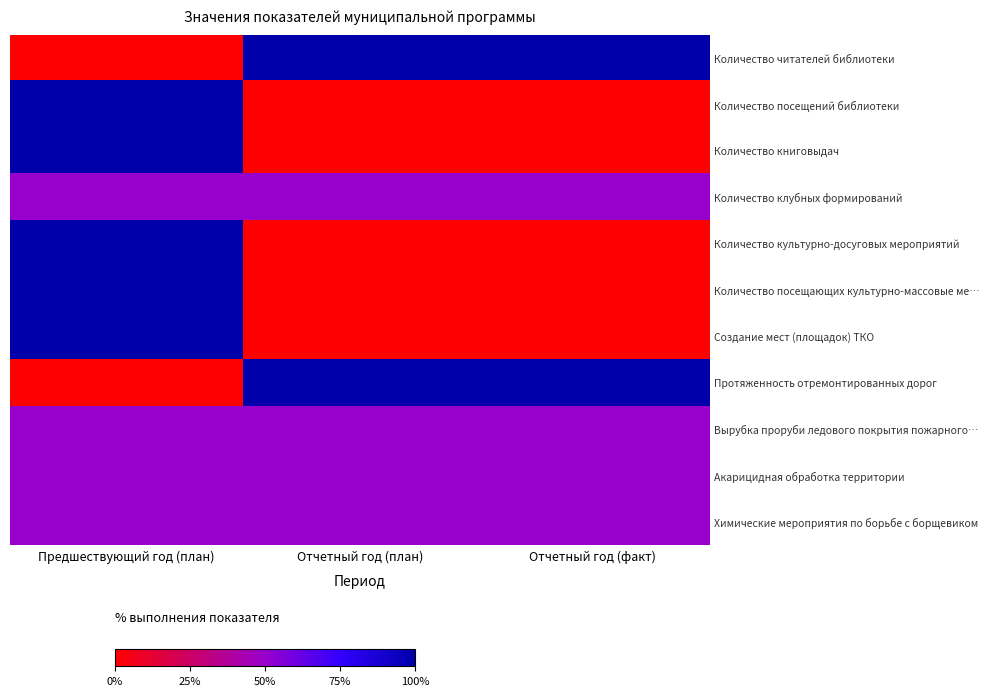

Reading left to right, extract all data points from this chart.

Количество читателей библиотеки: Предшествующий год (план)=0.0	Отчетный год (план)=1.0	Отчетный год (факт)=1.0
Количество посещений библиотеки: Предшествующий год (план)=1.0	Отчетный год (план)=0.0	Отчетный год (факт)=0.0
Количество книговыдач: Предшествующий год (план)=1.0	Отчетный год (план)=0.0	Отчетный год (факт)=0.0
Количество клубных формирований: Предшествующий год (план)=0.5	Отчетный год (план)=0.5	Отчетный год (факт)=0.5
Количество культурно-досуговых мероприятий: Предшествующий год (план)=1.0	Отчетный год (план)=0.0	Отчетный год (факт)=0.0
Количество посещающих культурно-массовые ме…: Предшествующий год (план)=1.0	Отчетный год (план)=0.0	Отчетный год (факт)=0.0
Создание мест (площадок) ТКО: Предшествующий год (план)=1.0	Отчетный год (план)=0.0	Отчетный год (факт)=0.0
Протяженность отремонтированных дорог: Предшествующий год (план)=0.0	Отчетный год (план)=1.0	Отчетный год (факт)=1.0
Вырубка проруби ледового покрытия пожарного…: Предшествующий год (план)=0.5	Отчетный год (план)=0.5	Отчетный год (факт)=0.5
Акарицидная обработка территории: Предшествующий год (план)=0.5	Отчетный год (план)=0.5	Отчетный год (факт)=0.5
Химические мероприятия по борьбе с борщевиком: Предшествующий год (план)=0.5	Отчетный год (план)=0.5	Отчетный год (факт)=0.5